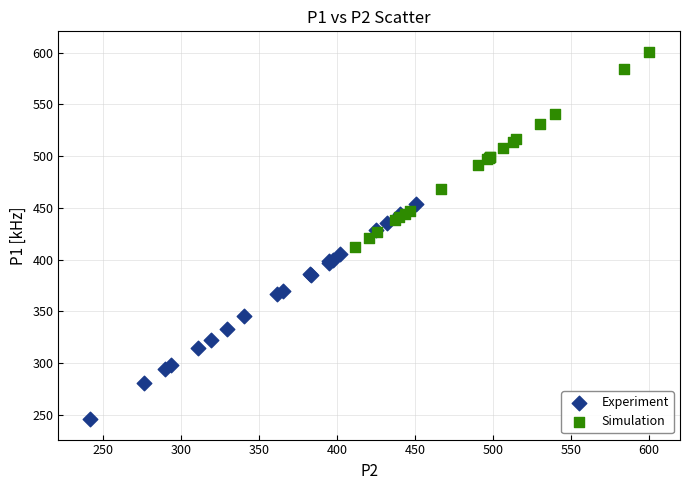

Which series contains the lowest Y value?

Experiment